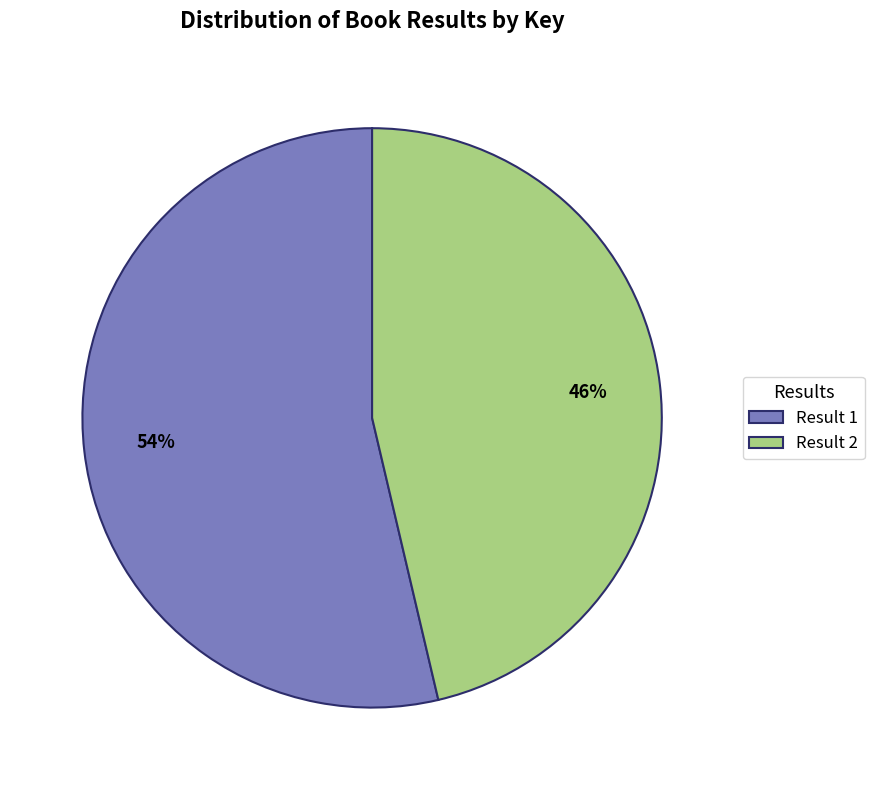

To the nearest percent, what is the combined percentage of Result 1 and Result 2?

100%